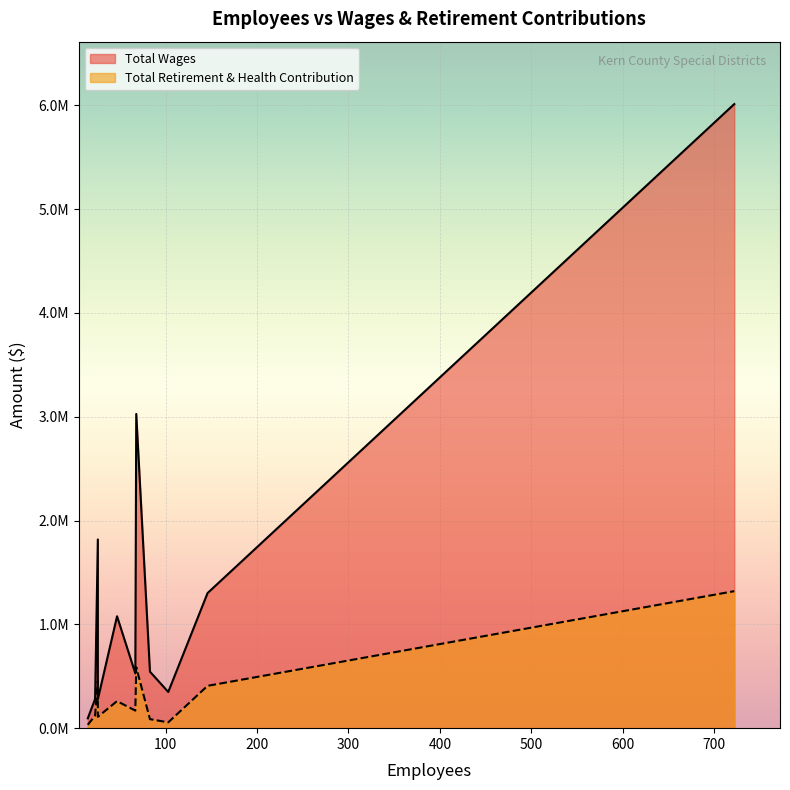

What value does the Total Retirement & Health Contribution series have at 83?

86800